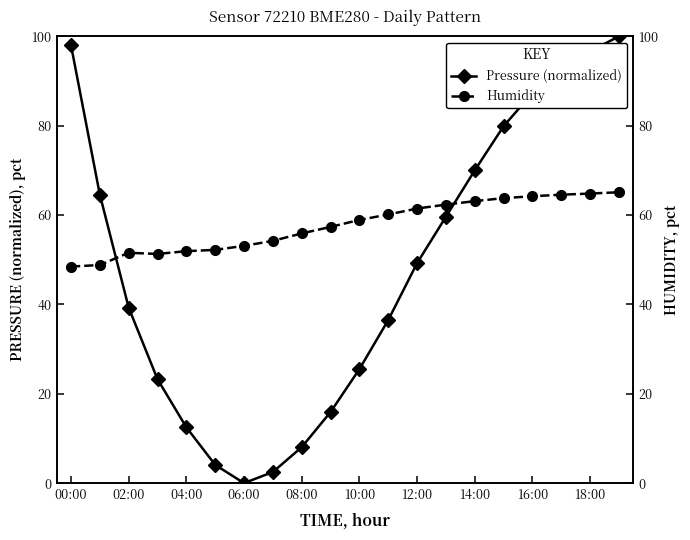

After their last crossing, which series has the higher values: Humidity or Pressure (normalized)?

Pressure (normalized)